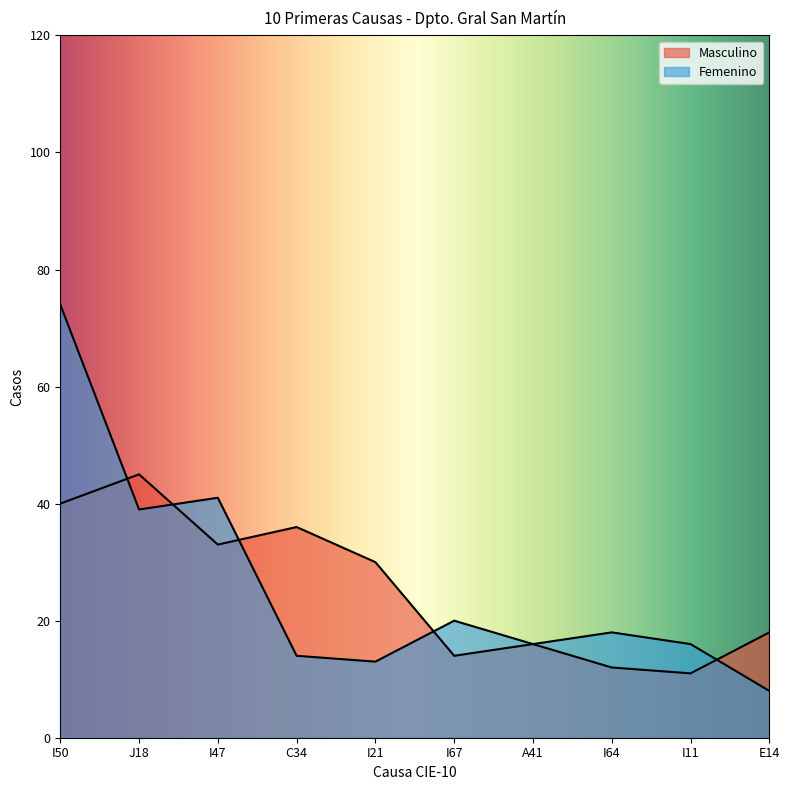

What is the minimum value shown in the chart?

8